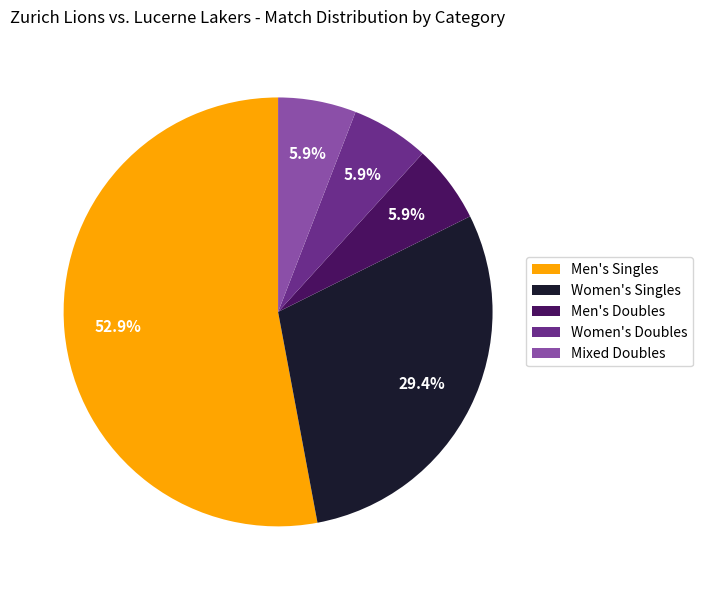

What percentage is NOT represented by Men's Singles?

47.1%